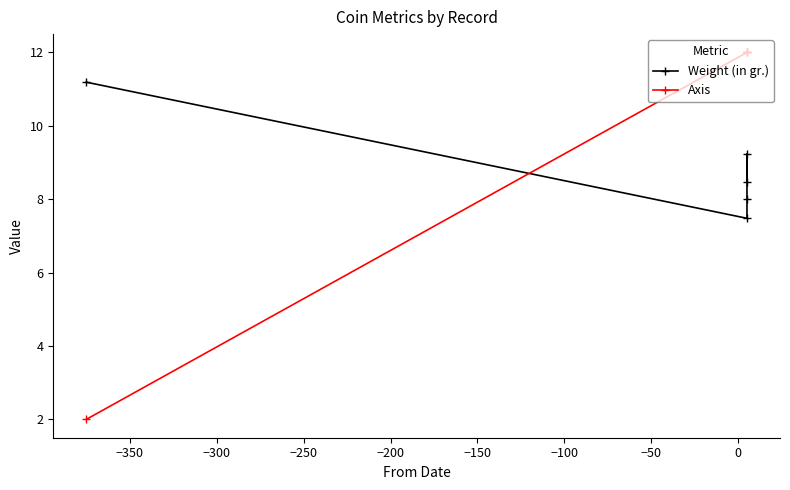

After their last crossing, which series has the higher values: Weight (in gr.) or Axis?

Axis